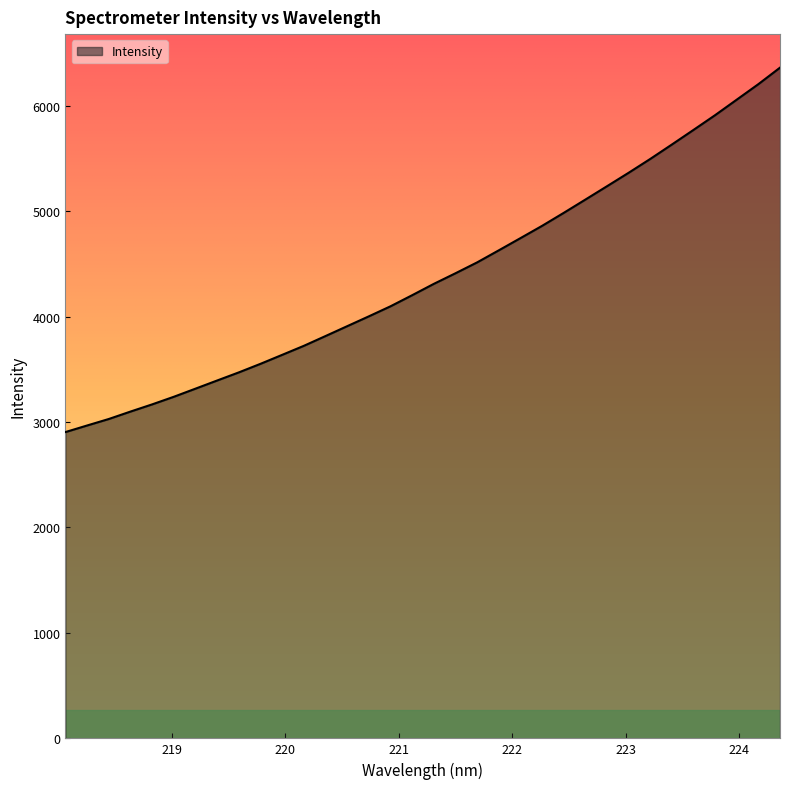

True or false: there are more than 1 points higher than both neighbors.

False